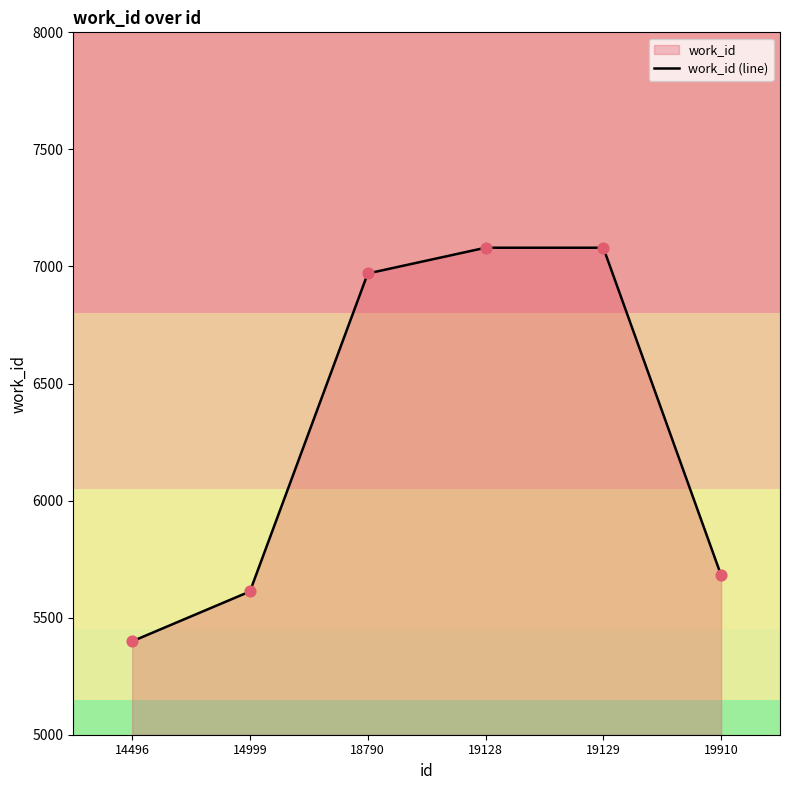

Between 18790 and 19129, which is larger?

19129